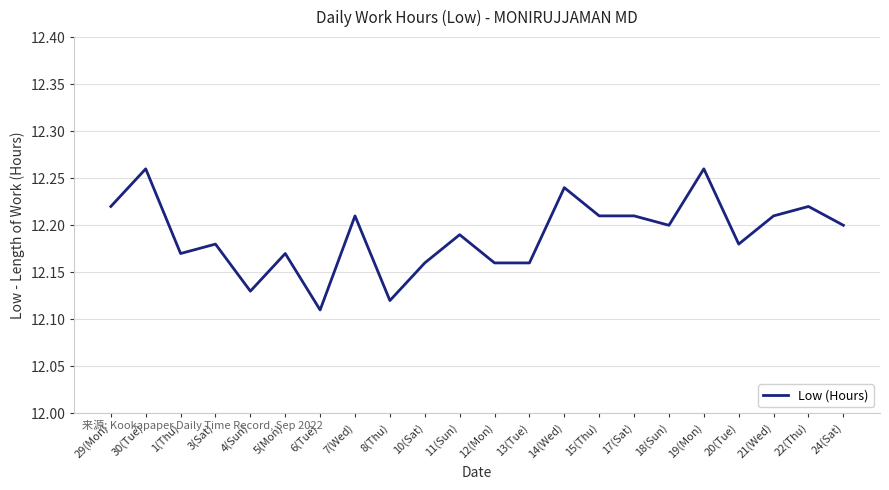

What position from the left is 6(Tue)?

7